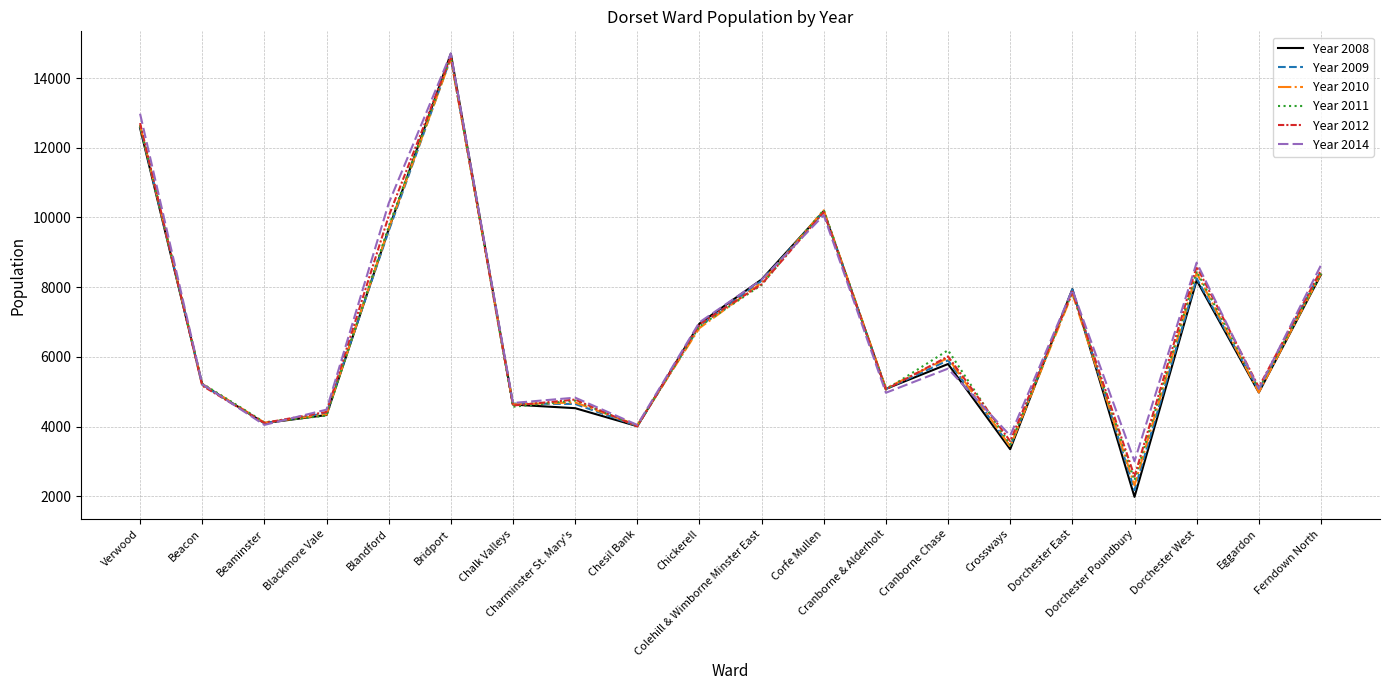

What is the smallest value displayed?

1982